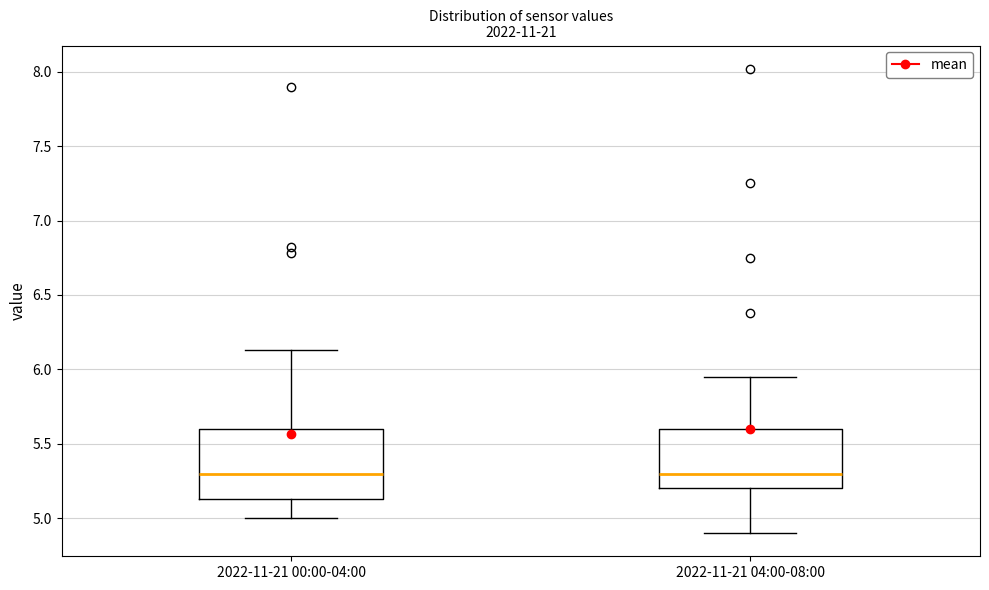

Where does the upper whisker of the box for 2022-11-21 00:00-04:00 end on the y-axis? The values are not printed on the chart, so give them approximately, as read against the axis.

6.15